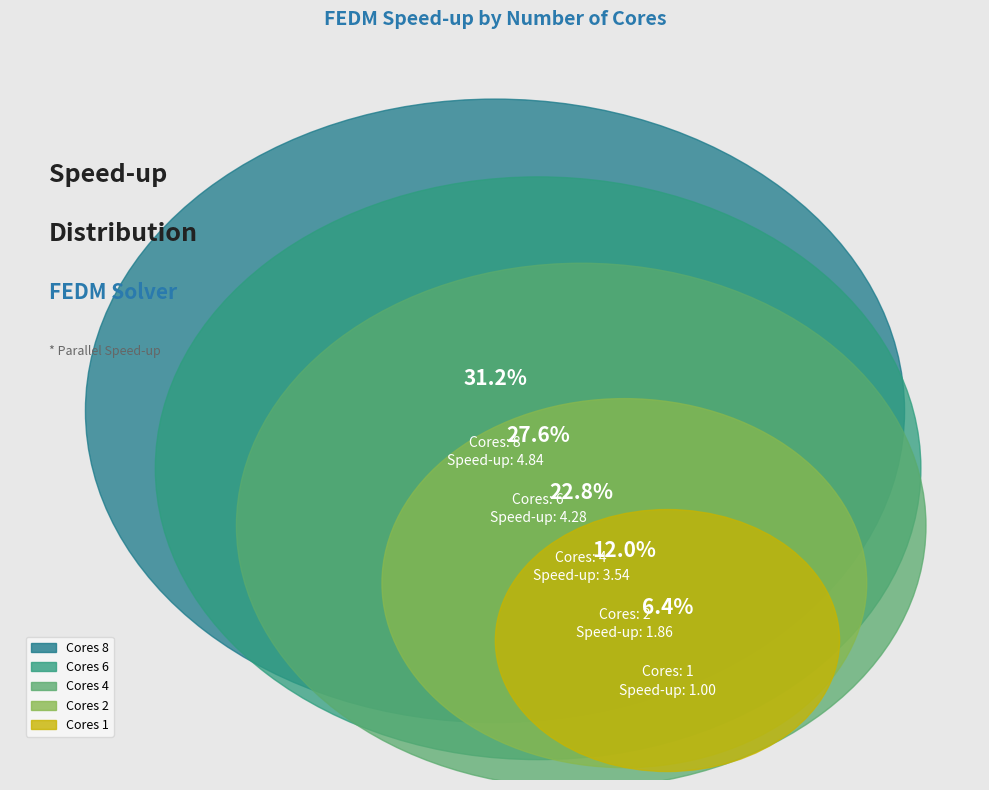

What is the change in value from 1 to 6?

+3.3